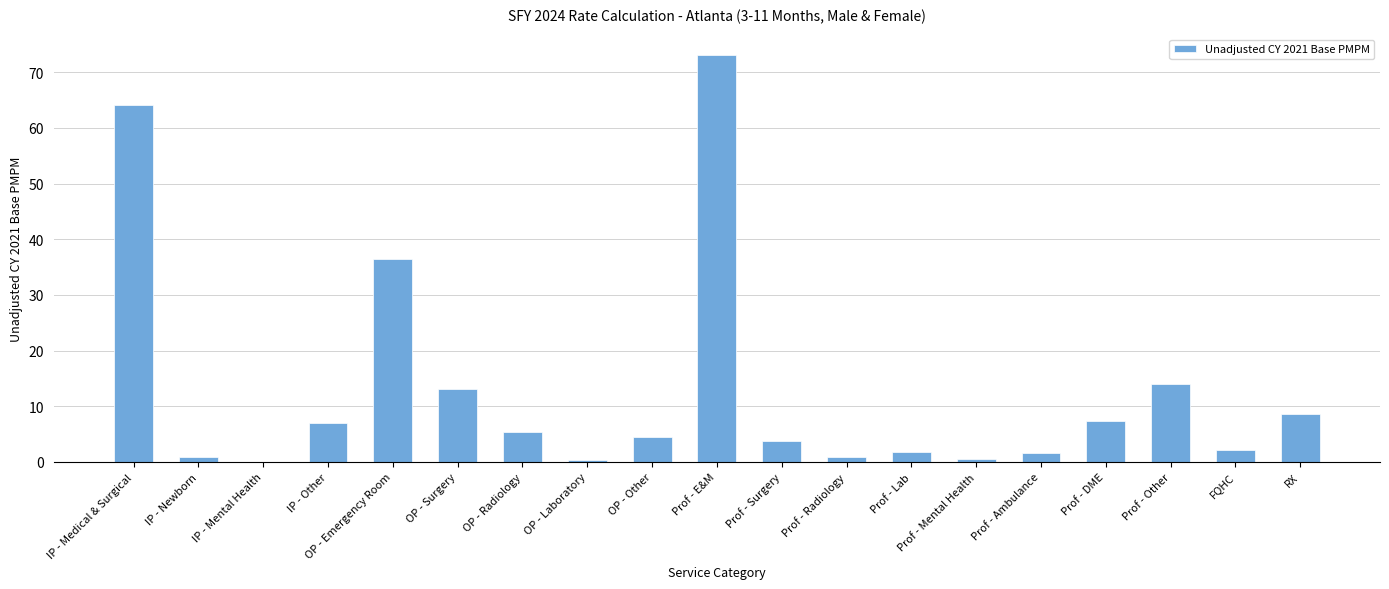

What is the sum of all values?

245.3